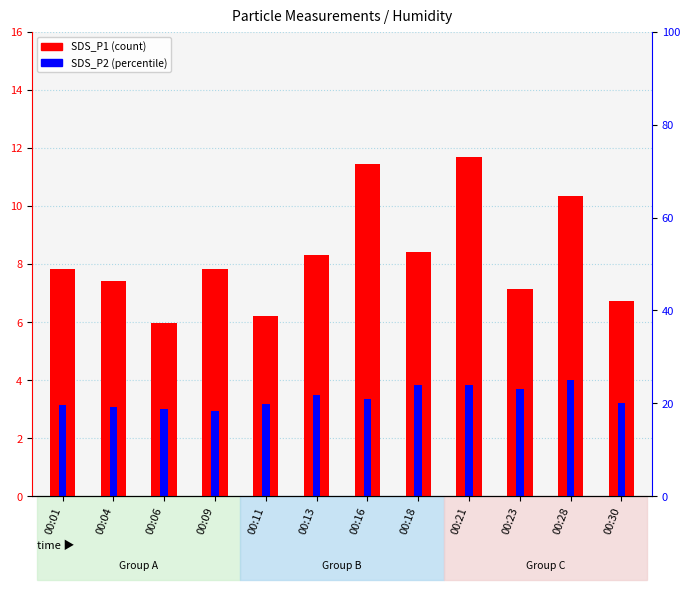

At how many categories does at least one series exceed 5?

12